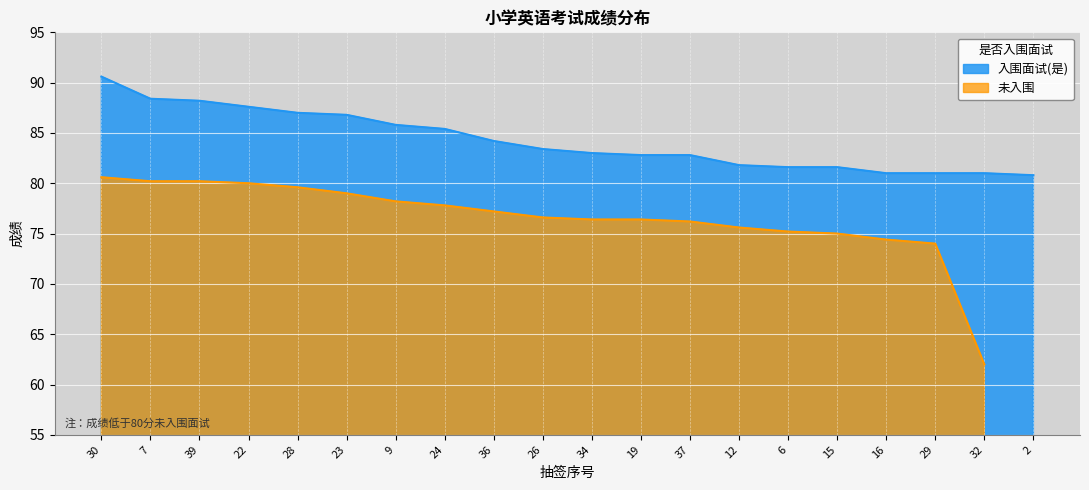

Reading left to right, what are all the values shown in this chart?

30=90.6	7=88.4	39=88.2	22=87.6	28=87.0	23=86.8	9=85.8	24=85.4	36=84.2	26=83.4	34=83.0	19=82.8	37=82.8	12=81.8	6=81.6	15=81.6	16=81.0	29=81.0	32=81.0	2=80.8